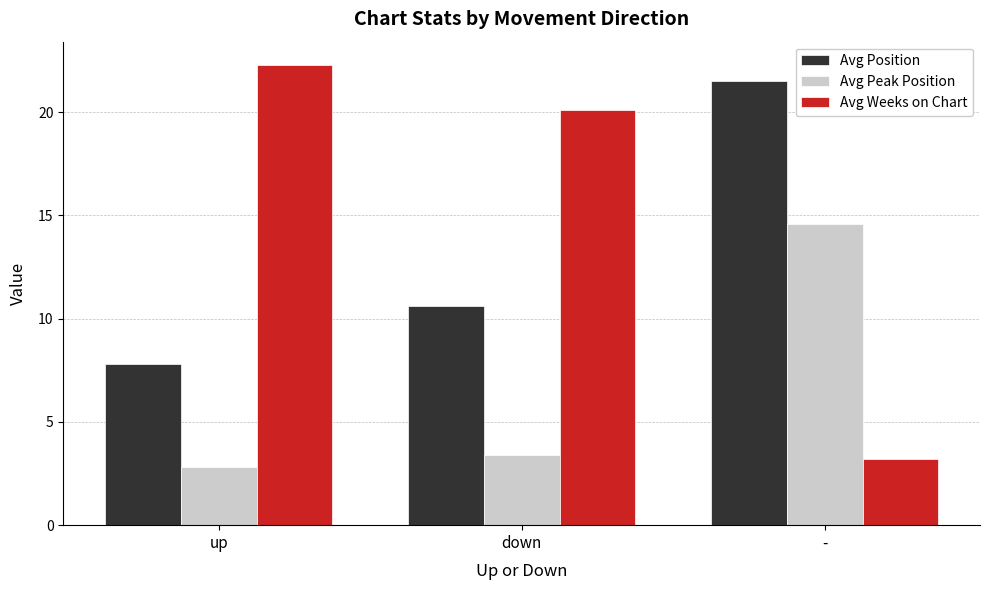

At down, list the series in order from smallest to largest.

Avg Peak Position, Avg Position, Avg Weeks on Chart